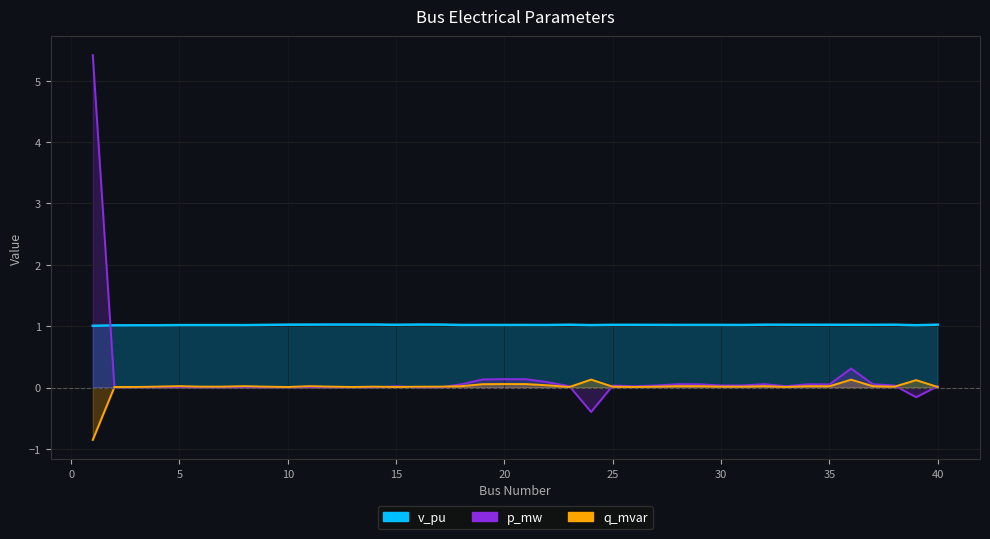

Which category has the highest value in the q_mvar series?

24